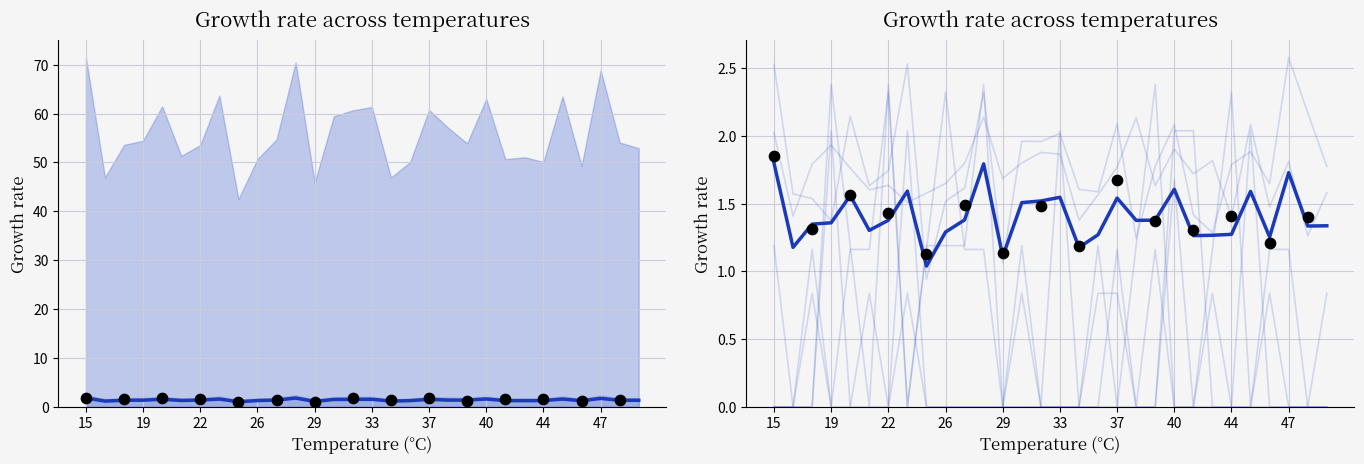

At how many categories does at least one series exceed 0?

30